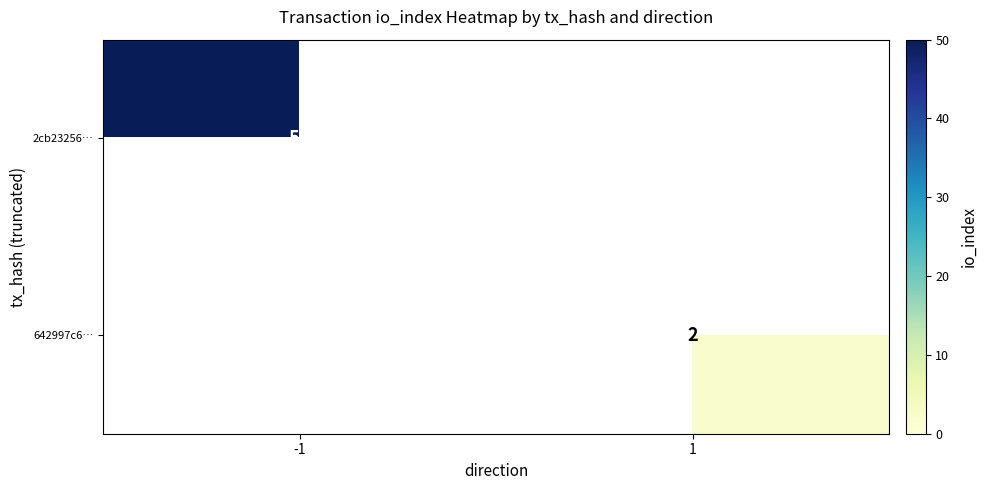

What is the greatest value displayed?

50.0